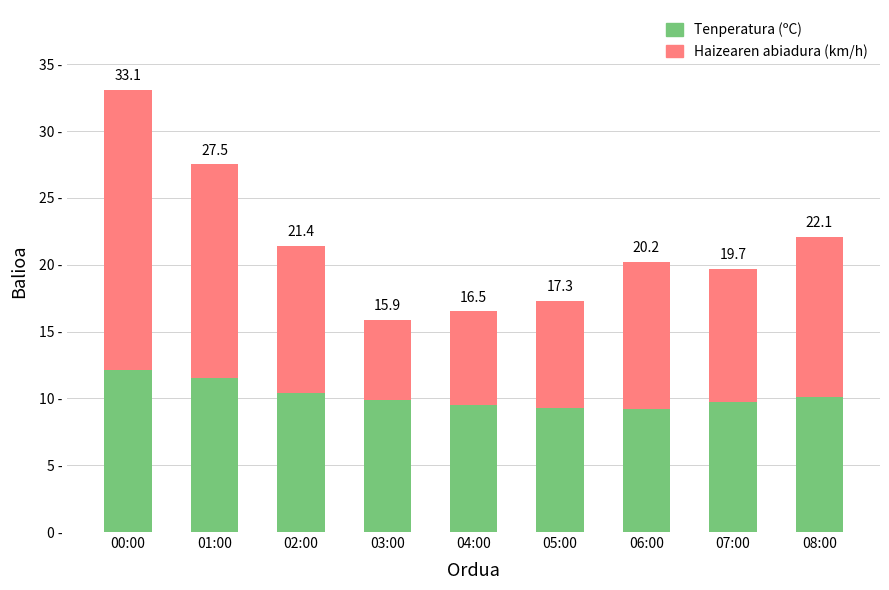

What position from the left is 01:00?

2